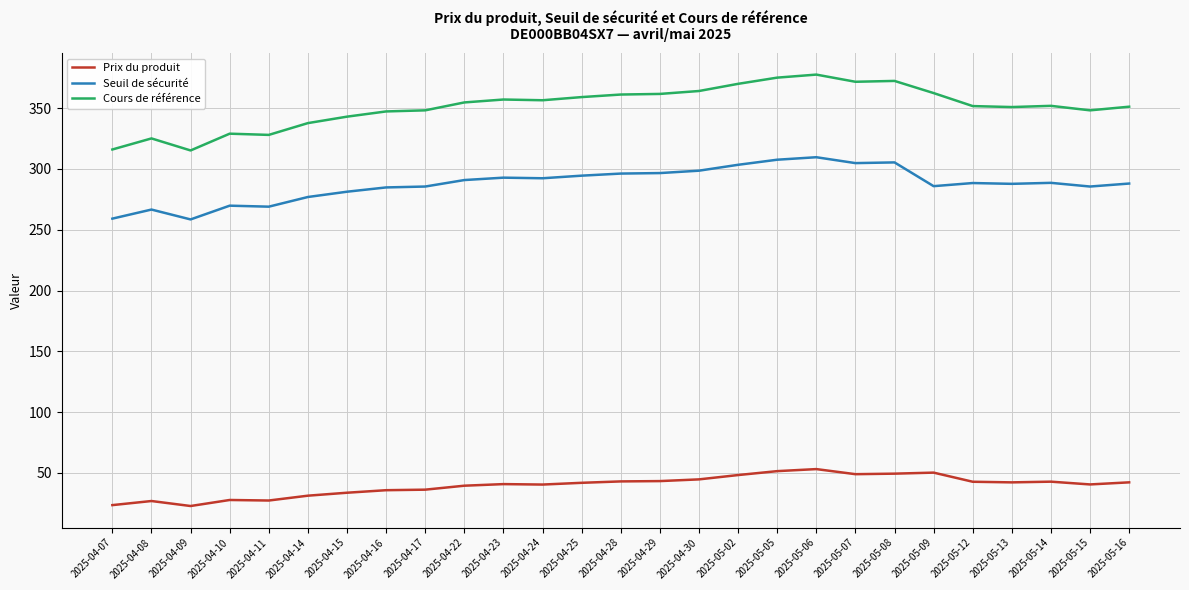

Is it true that Prix du produit equals 44.6 at 2025-04-30?

True